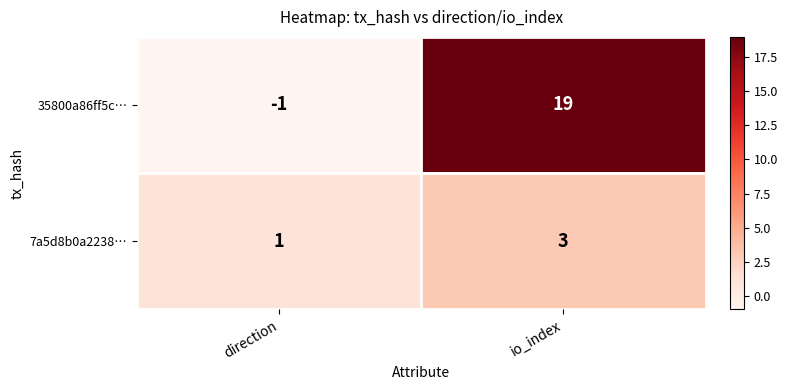

What is the greatest value displayed?

19